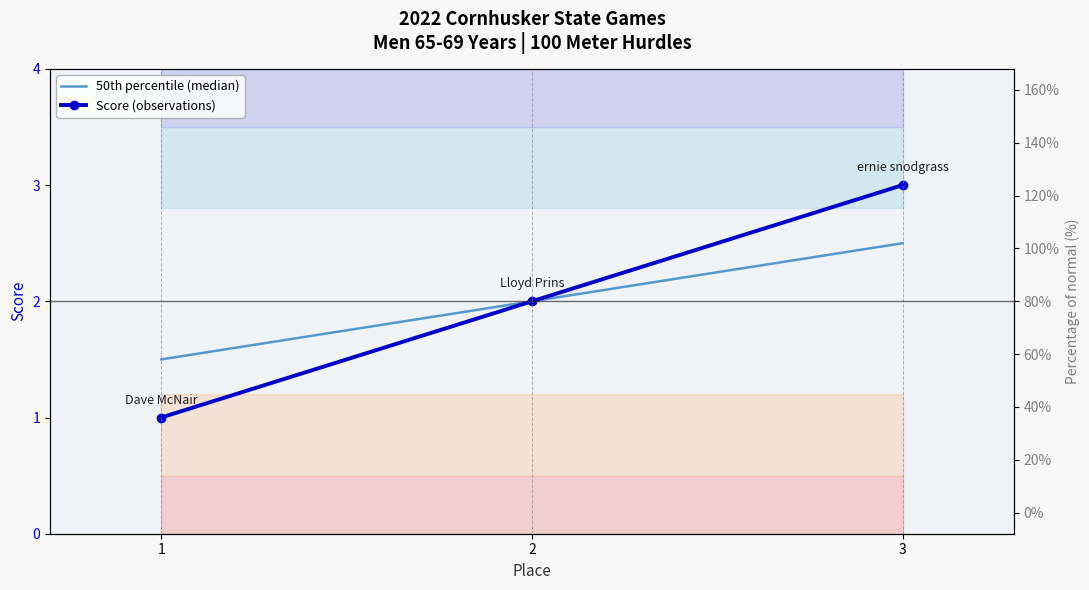

Between 3 and 2, which is larger?

3